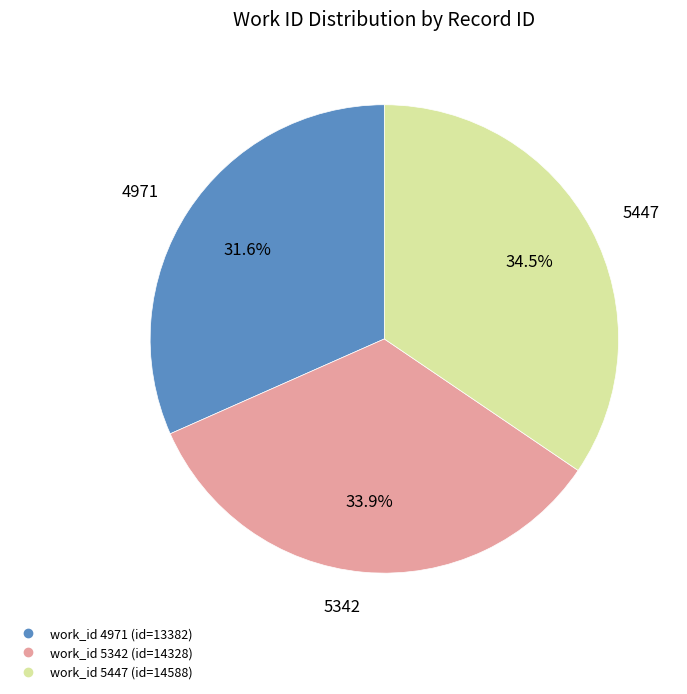

How many slices are in this pie chart?

3